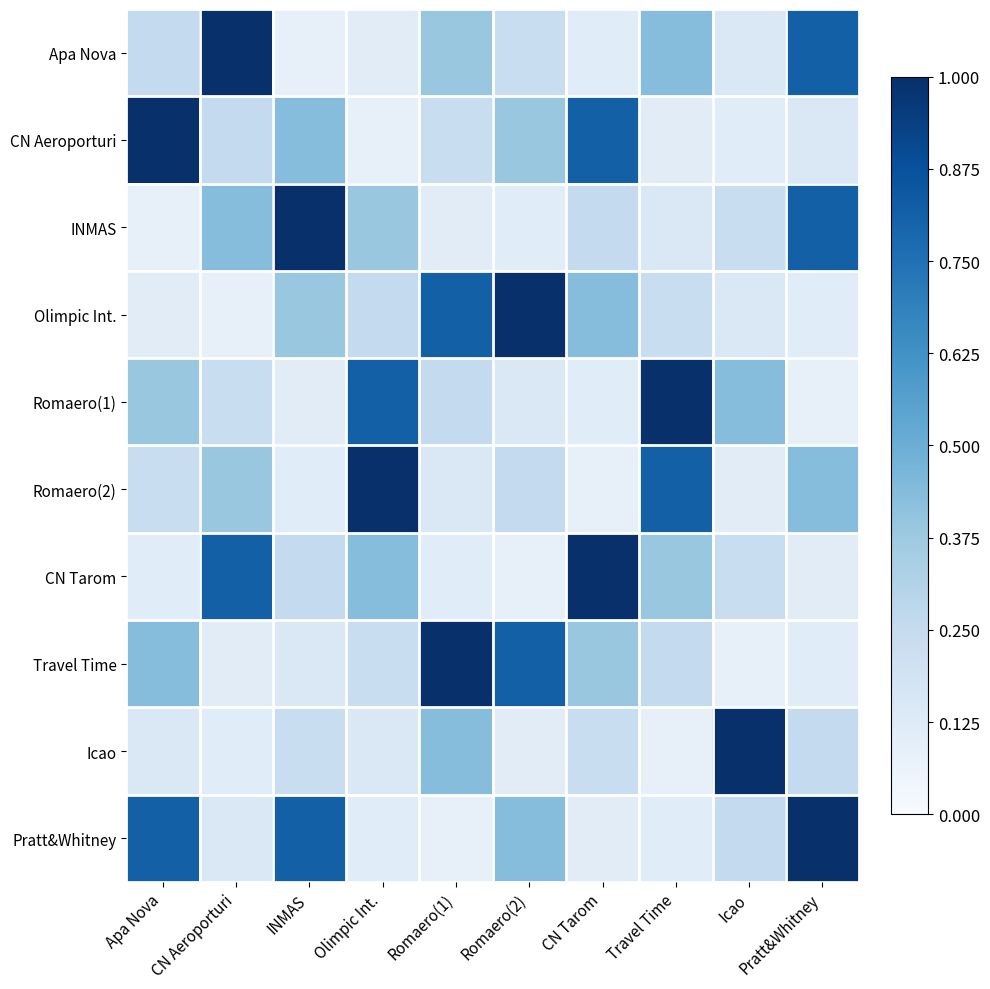

Which series has the largest range (max minus min)?

Apa Nova